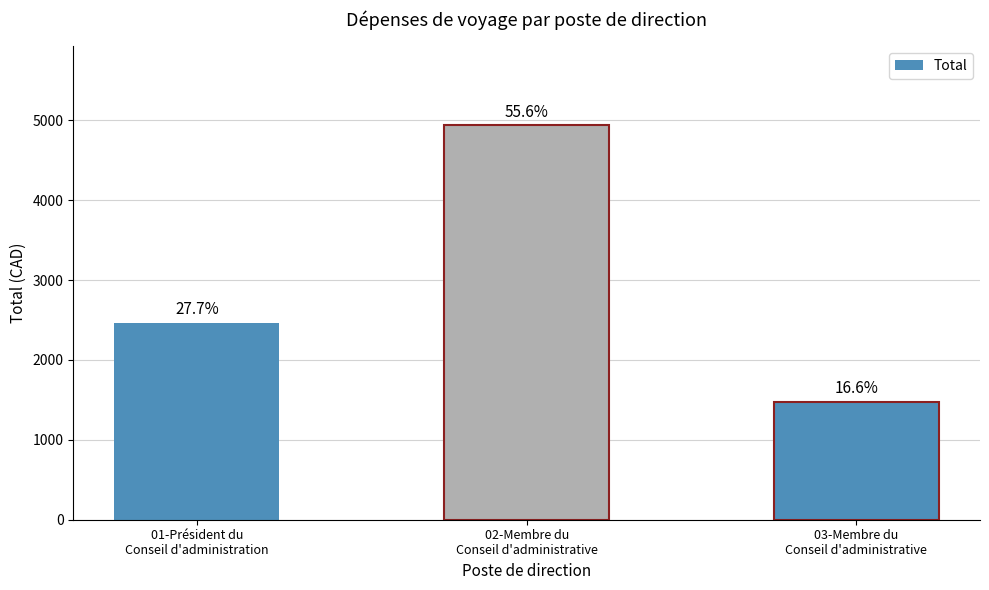

Between 03-Membre du
Conseil d'administrative and 01-Président du
Conseil d'administration, which is larger?

01-Président du
Conseil d'administration